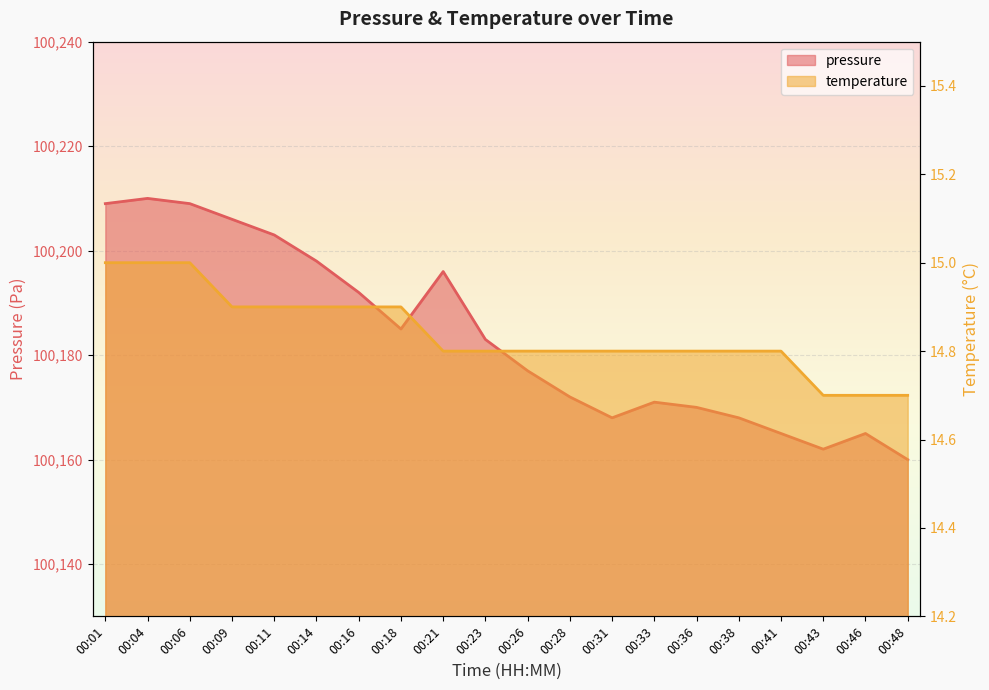

At which category is the sum across all series the highest?

00:04